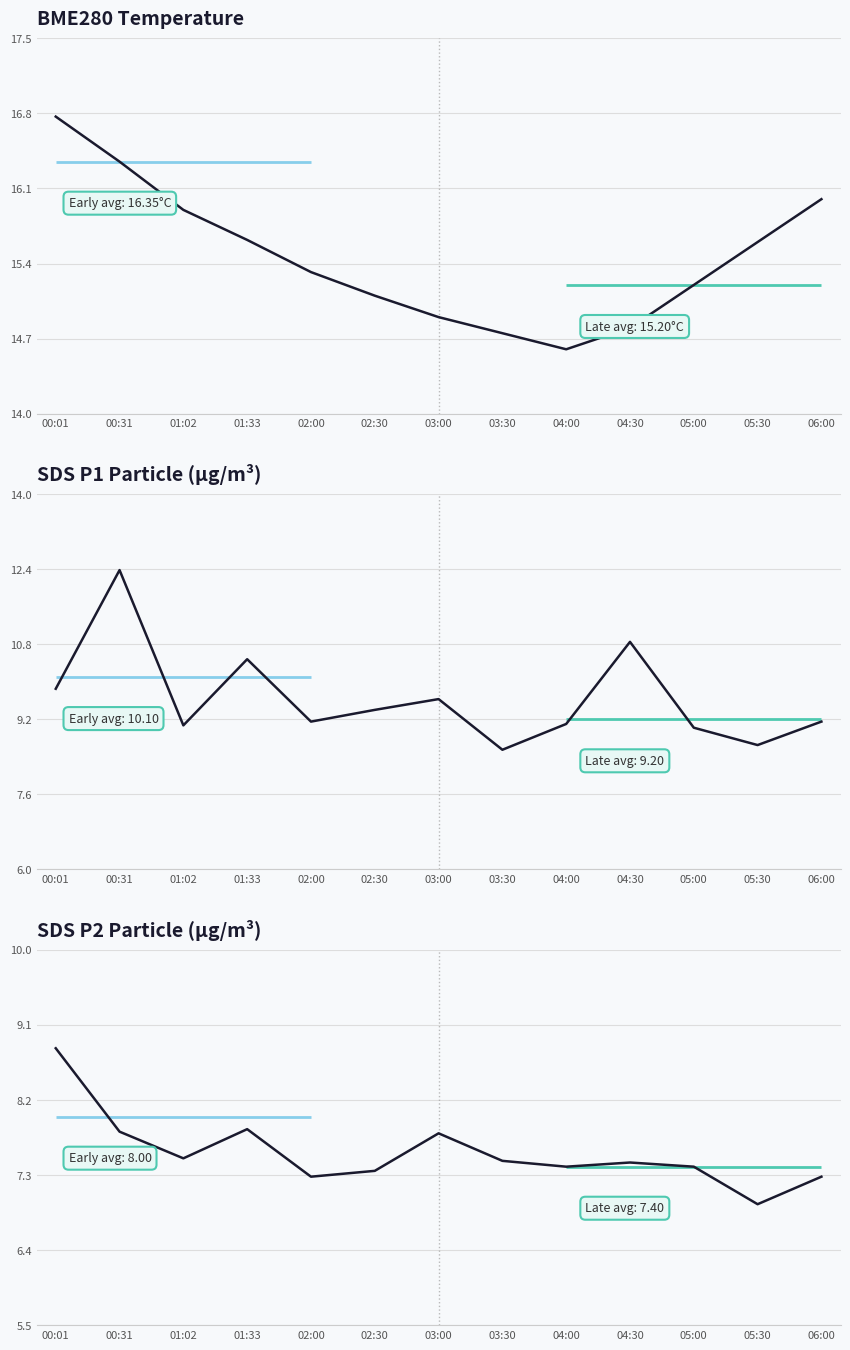

True or false: SDS P1 Particle (μg/m³) has more than 2 points higher than both neighbors.

True